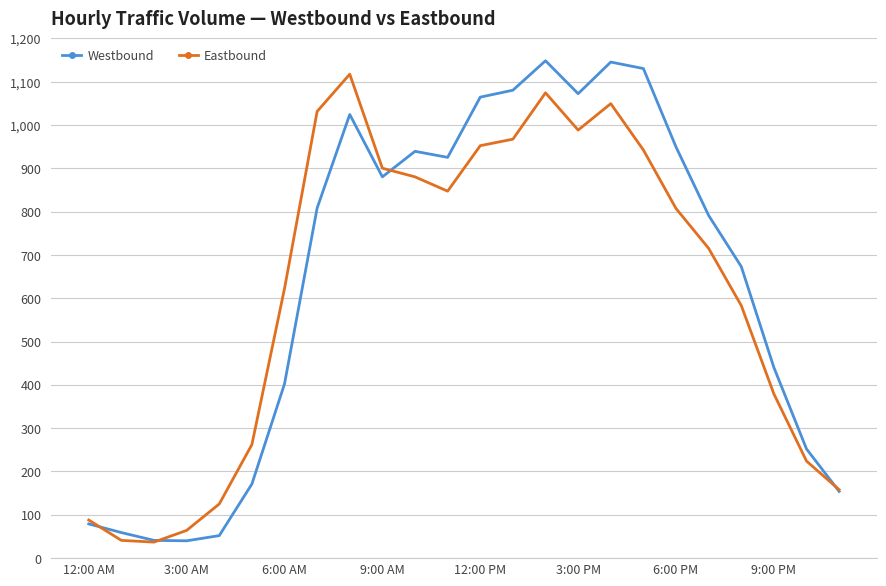

What is the minimum value for Eastbound?

37